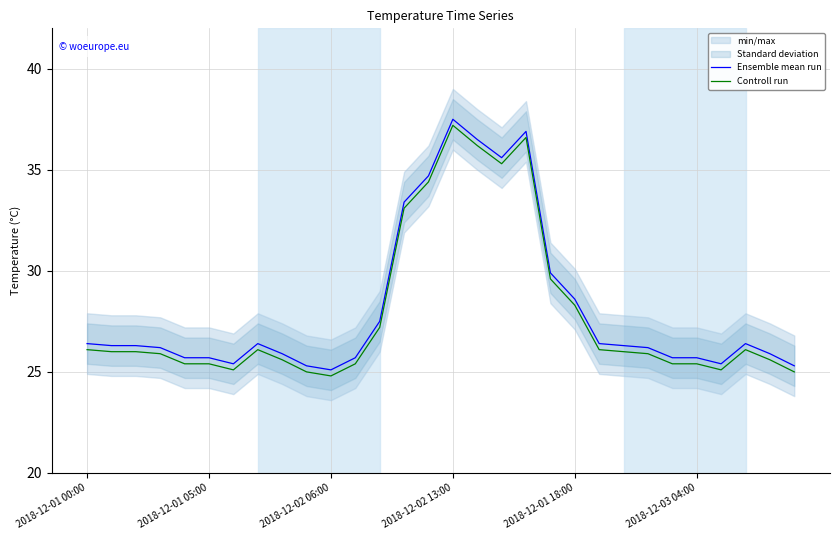

Reading left to right, transcribe all the data shown in this chart.

Ensemble mean run: 26.4	26.3	26.3	26.2	25.7	25.7	25.4	26.4	25.9	25.3	25.1	25.7	27.5	33.4	34.7	37.5	36.5	35.6	36.9	29.9	28.6	26.4	26.3	26.2	25.7	25.7	25.4	26.4	25.9	25.3
Controll run: 26.1	26.0	26.0	25.9	25.4	25.4	25.1	26.1	25.6	25.0	24.8	25.4	27.2	33.1	34.4	37.2	36.2	35.3	36.6	29.6	28.3	26.1	26.0	25.9	25.4	25.4	25.1	26.1	25.6	25.0